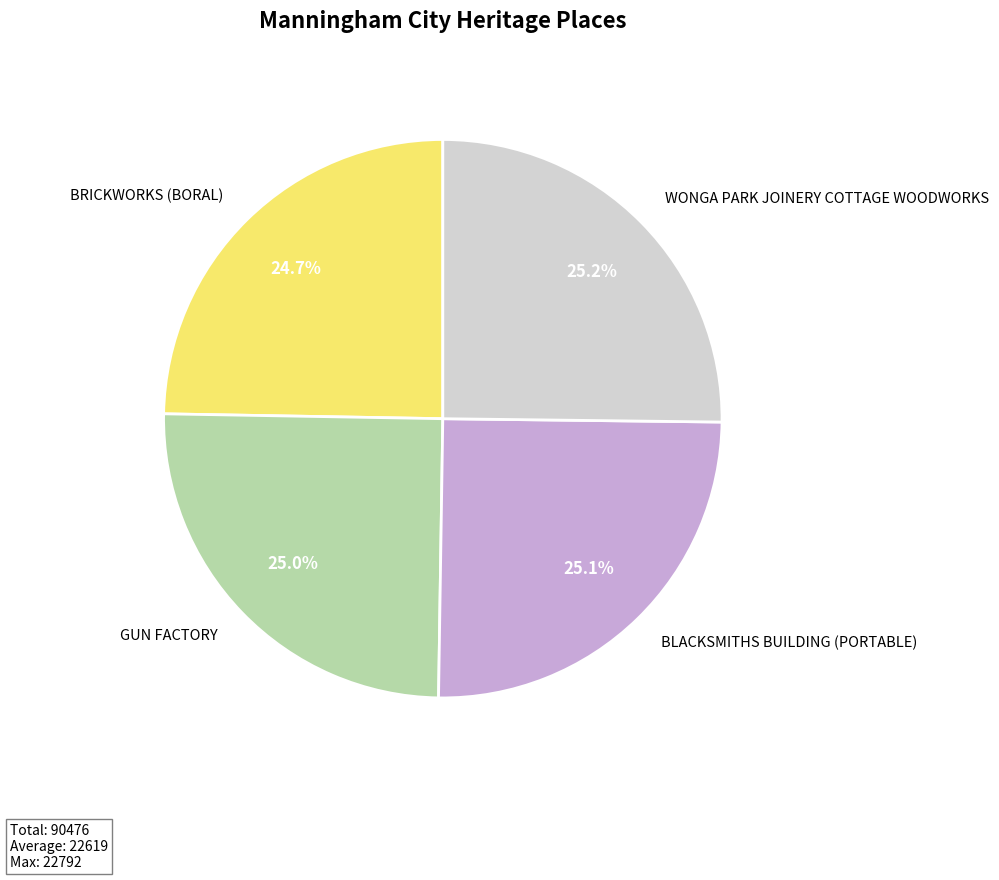

To the nearest percent, what is the average slice percentage?

25%